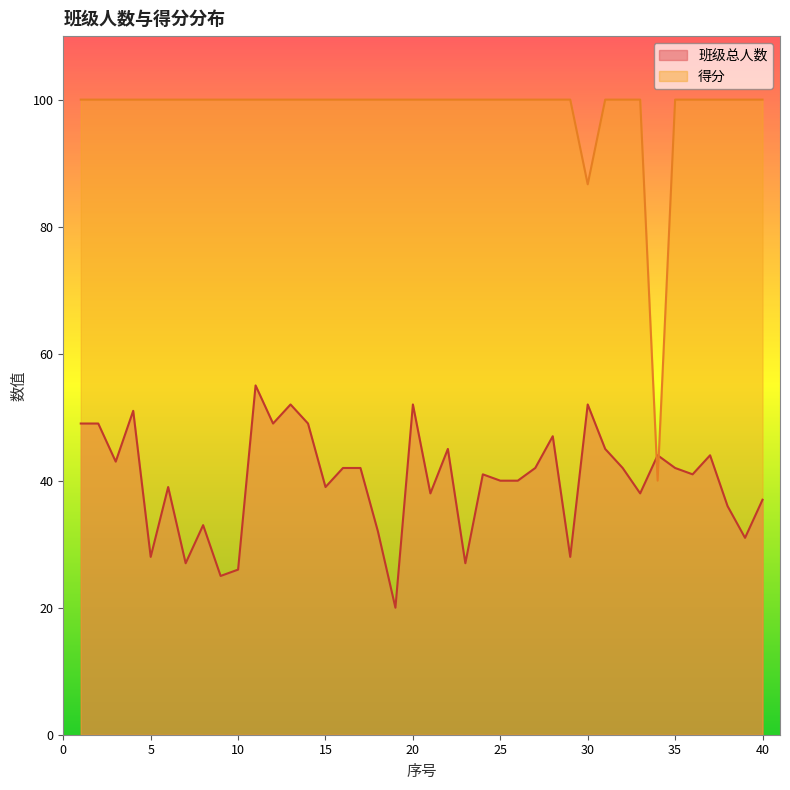

Read the 班级总人数 value at 4.

51.0